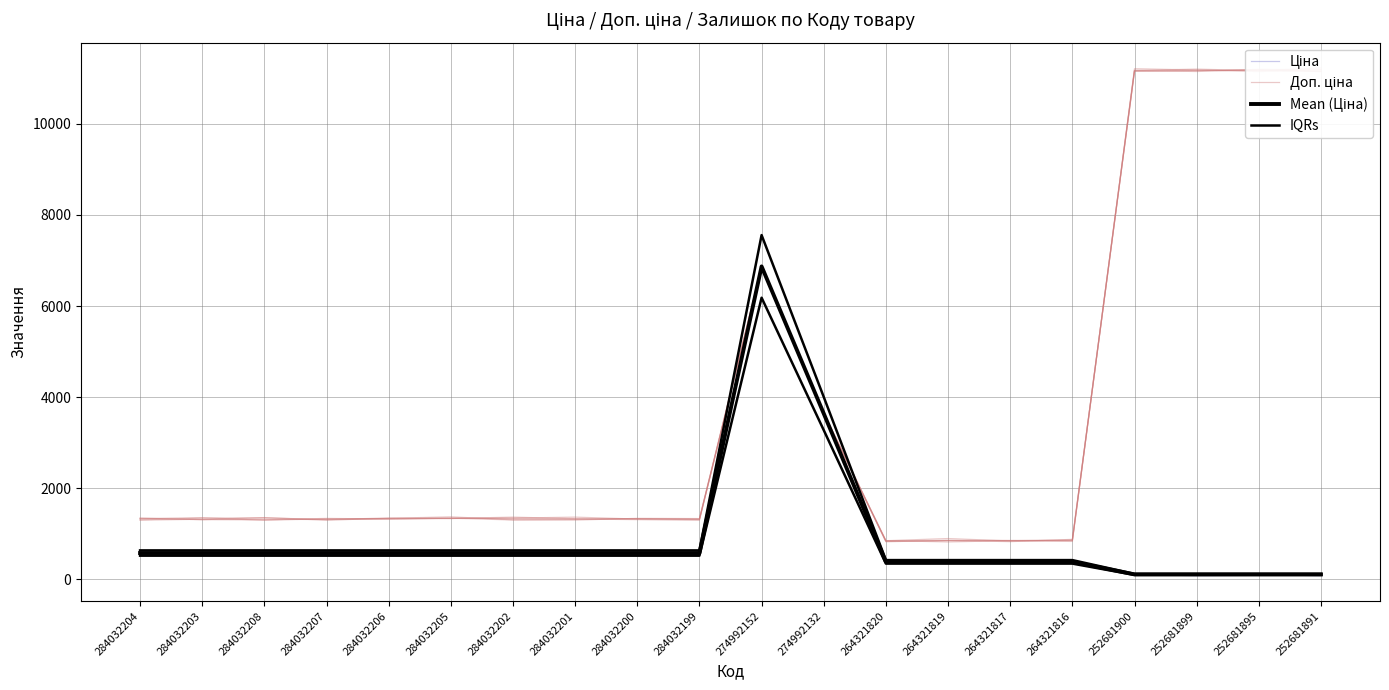

What is the spread (max minus min) of values at 284032204?

721.6